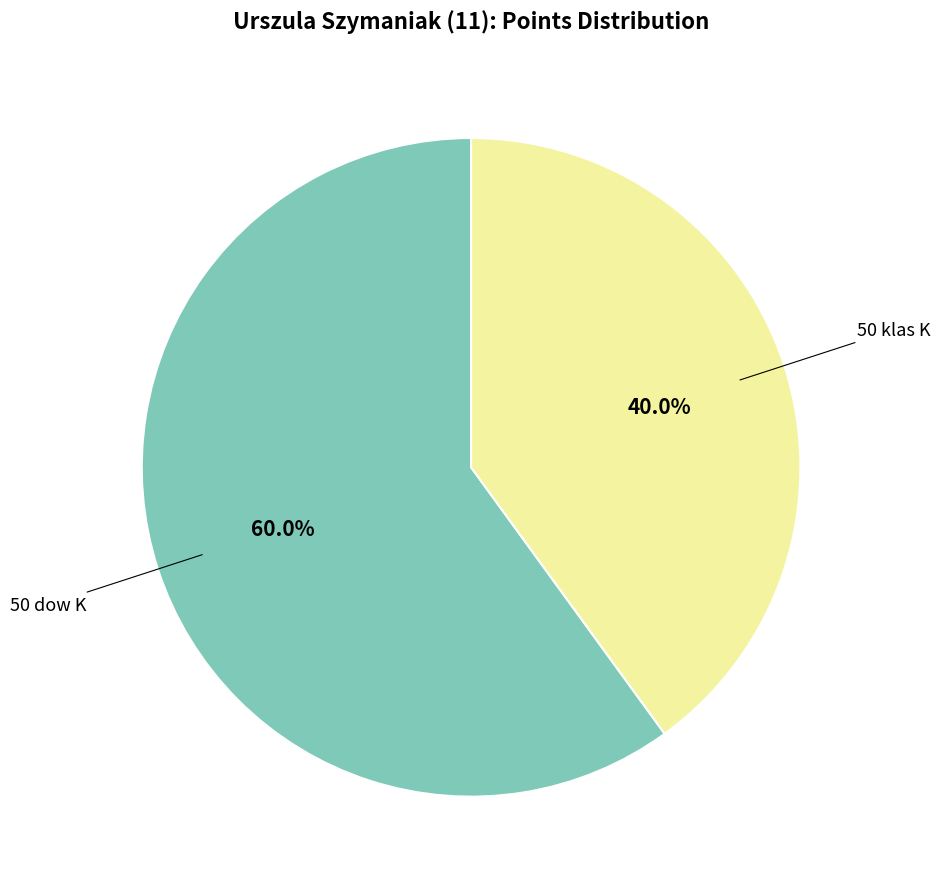

To the nearest percent, what is the average slice percentage?

50%